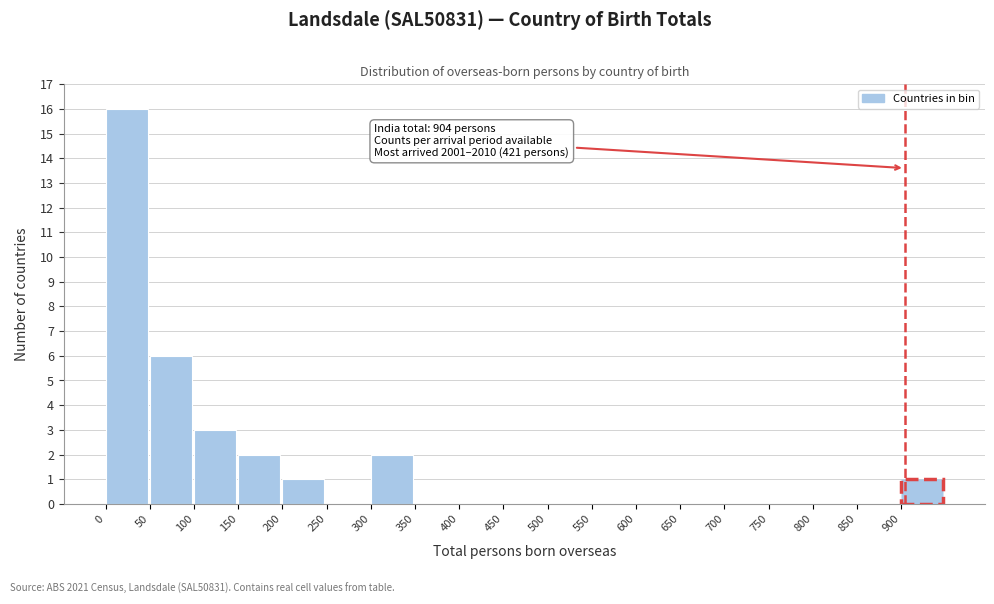

Which range on the x-axis has the tallest bar?

0 to 50